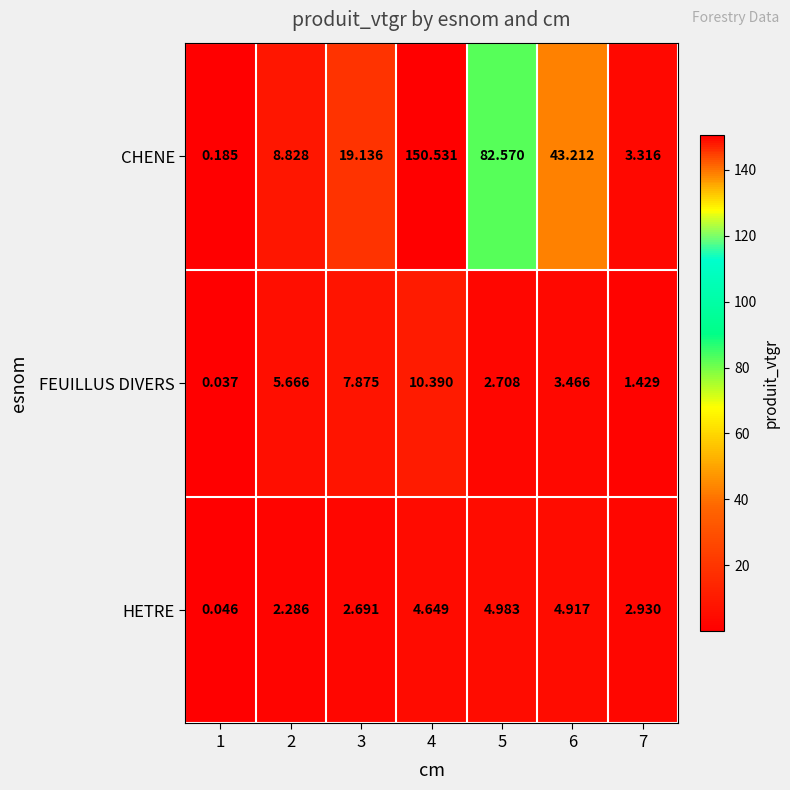

Is the value of CHENE at 5 greater than the value of FEUILLUS DIVERS at 6?

Yes